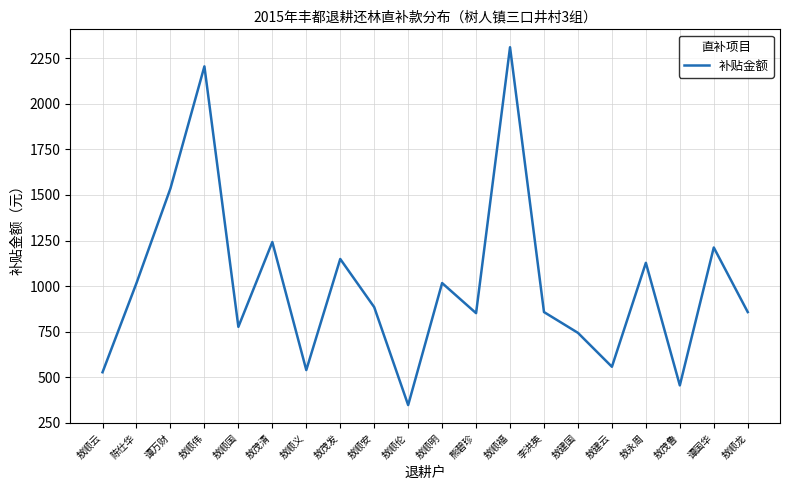

How many lines are shown in the chart?

1